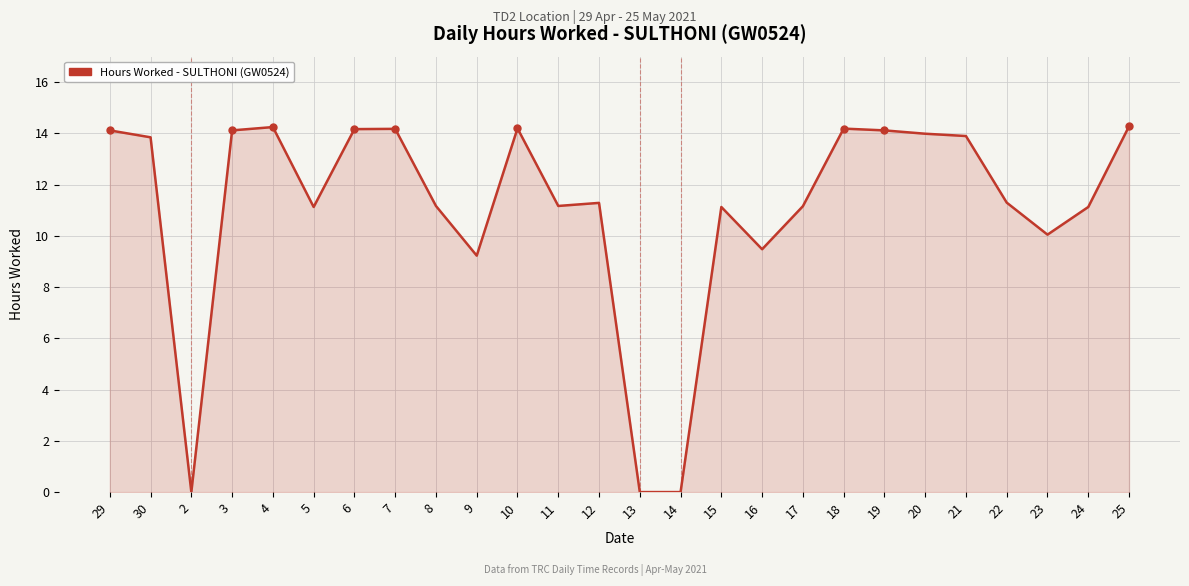

Where is the first local minimum?

2